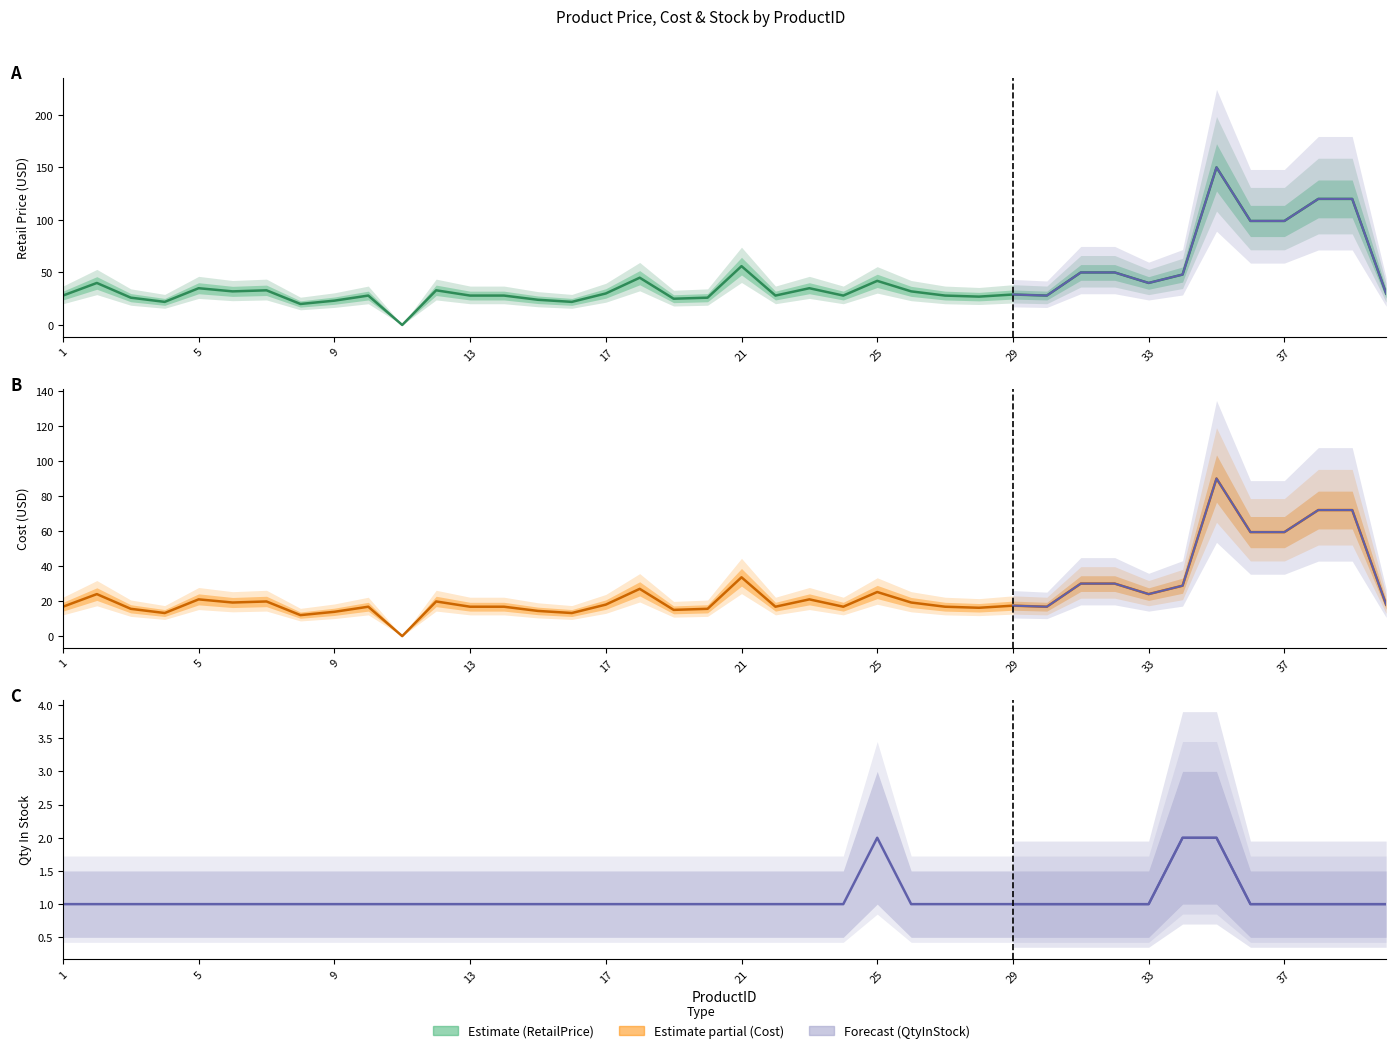

Reading left to right, extract all data points from this chart.

RetailPrice: 28.0	40.0	26.0	22.0	35.0	32.0	33.0	20.0	23.1	28.0	0.0	33.0	28.0	28.0	24.0	22.0	30.0	45.0	25.0	26.0	56.0	28.0	35.0	28.0	42.0	32.0	28.0	27.0	29.0	28.0	50.0	50.0	40.0	48.0	150.0	99.0	99.0	120.0	120.0	30.0
Cost: 16.8	24.0	15.6	13.2	21.0	19.2	19.8	12.0	13.9	16.8	0.0	19.8	16.8	16.8	14.4	13.2	18.0	27.0	15.0	15.6	33.6	16.8	21.0	16.8	25.2	19.2	16.8	16.2	17.4	16.8	30.0	30.0	24.0	28.8	90.0	59.4	59.4	72.0	72.0	18.0
QtyInStock: 1.0	1.0	1.0	1.0	1.0	1.0	1.0	1.0	1.0	1.0	1.0	1.0	1.0	1.0	1.0	1.0	1.0	1.0	1.0	1.0	1.0	1.0	1.0	1.0	2.0	1.0	1.0	1.0	1.0	1.0	1.0	1.0	1.0	2.0	2.0	1.0	1.0	1.0	1.0	1.0